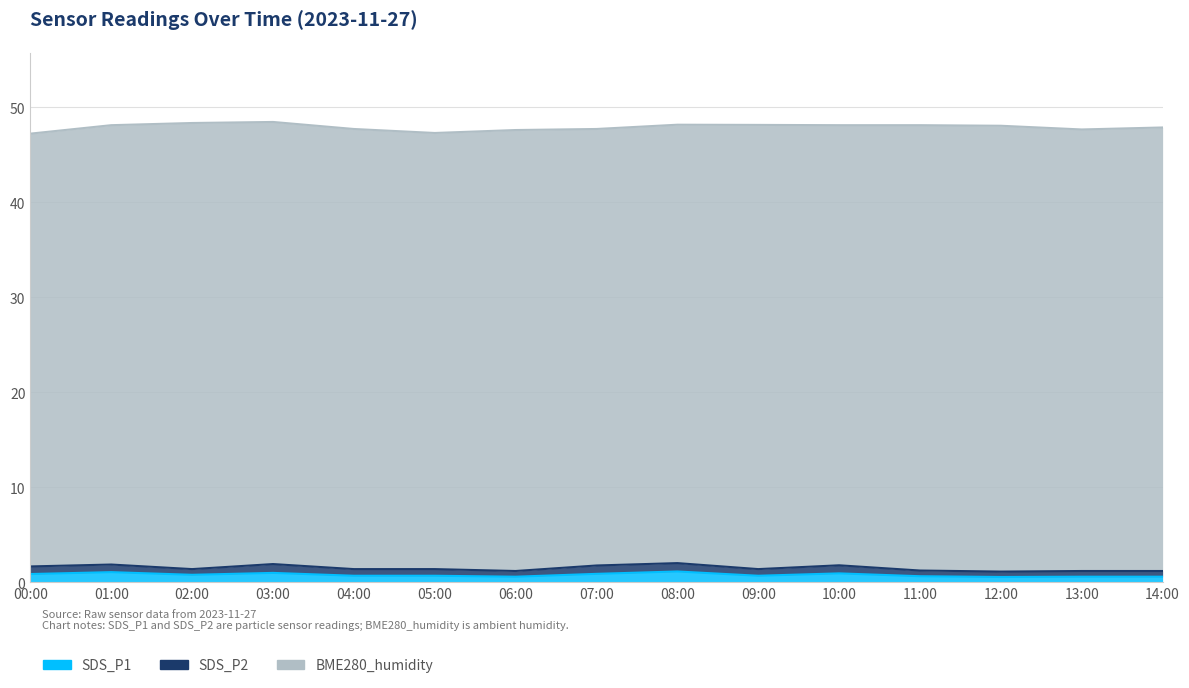

What is the spread (max minus min) of values at 07:00?

45.0